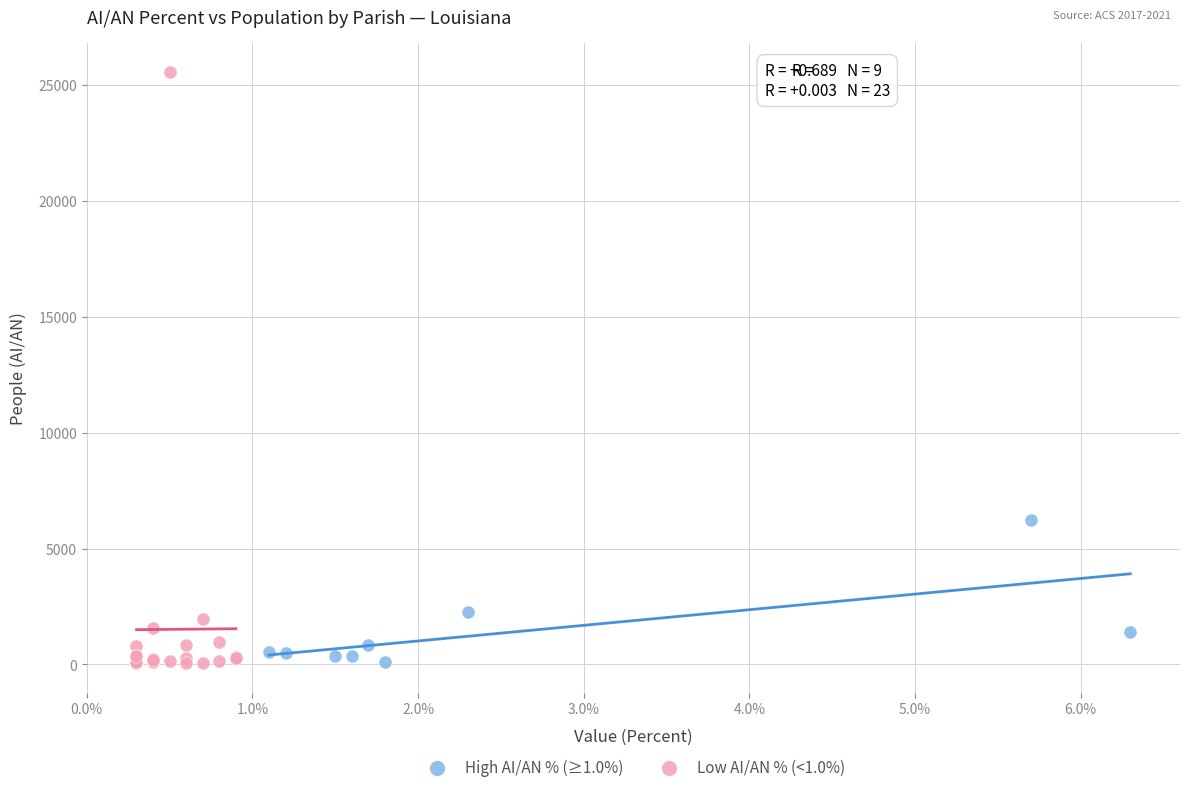

Which series has the largest Y range (max minus min)?

Low AI/AN % (<1.0%)